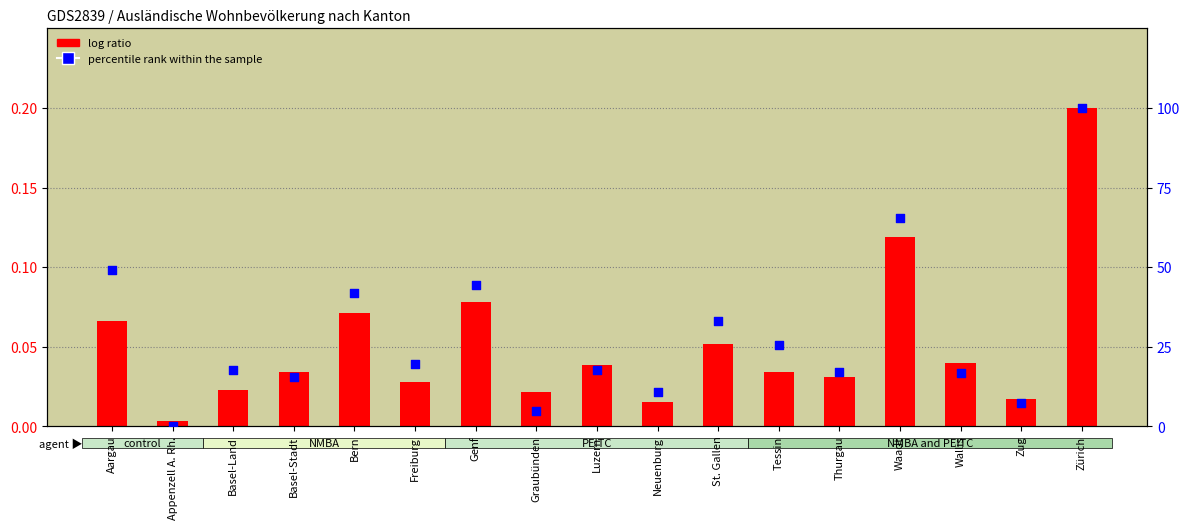

Which series contains the highest Y value?

percentile rank within the sample